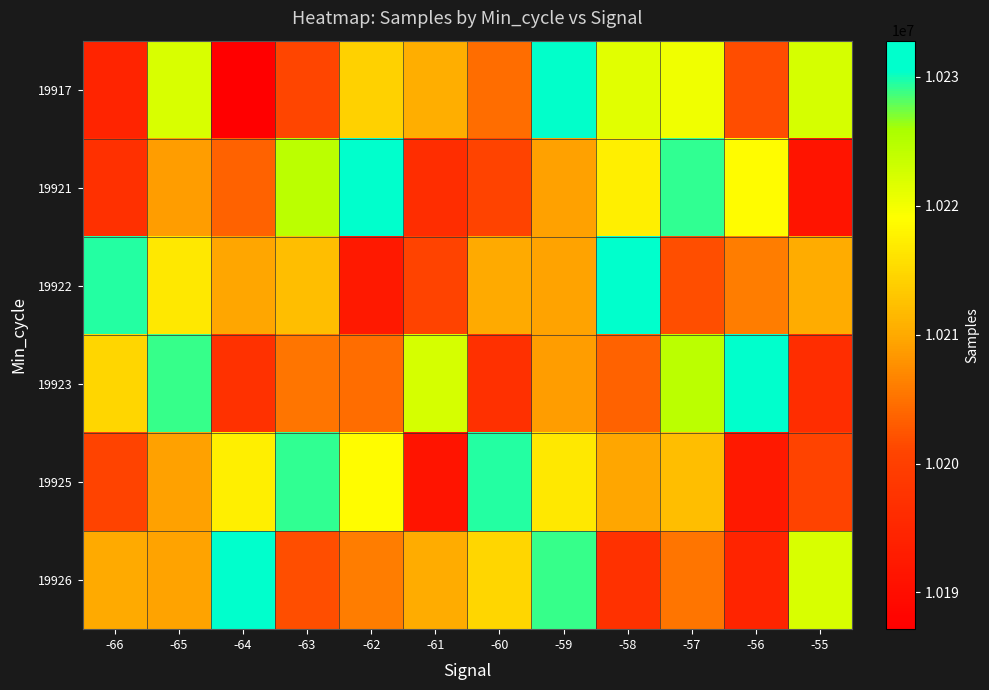

How many series are shown in this chart?

6